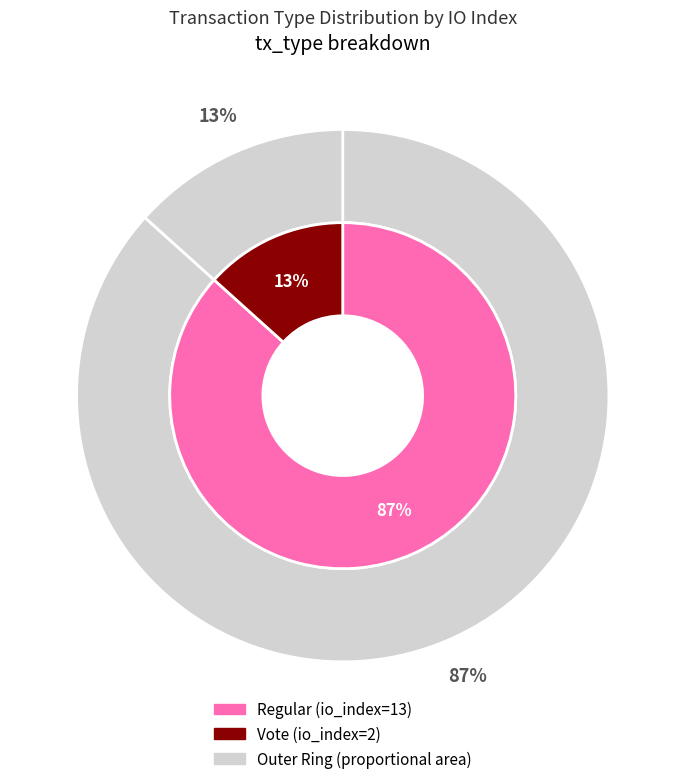

To the nearest percent, what portion does Vote (io_index=2) represent?

13%